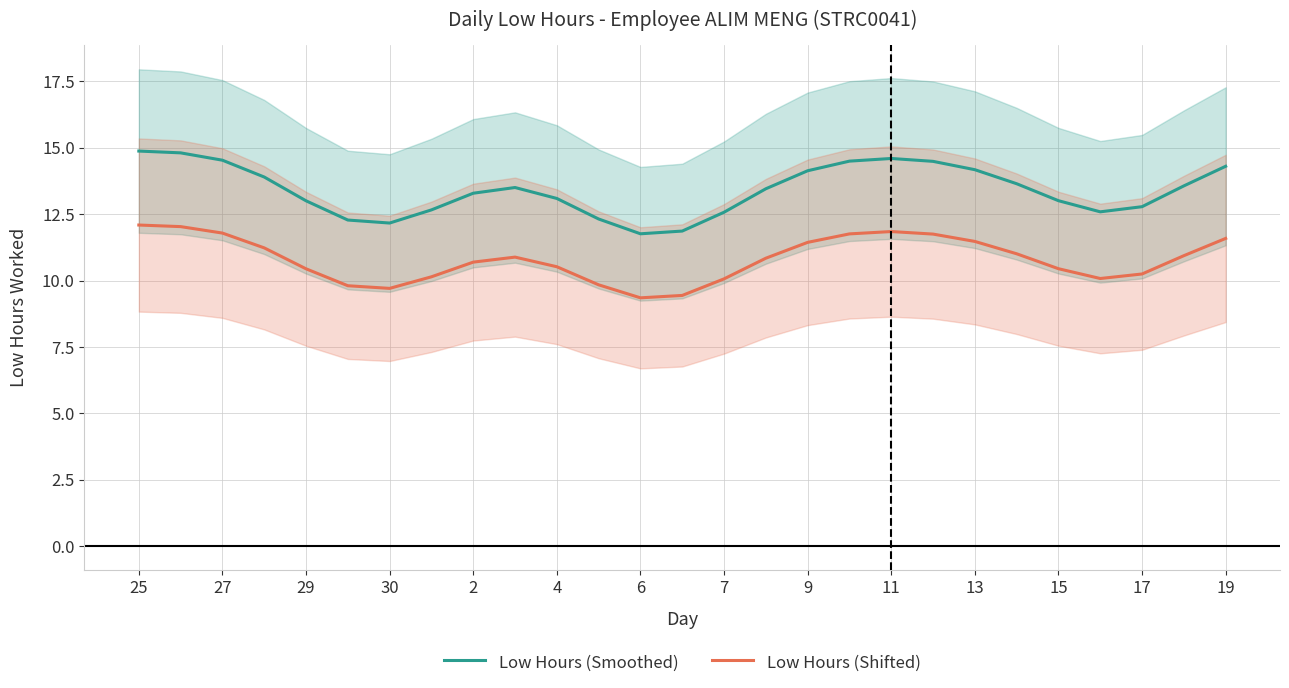

What is the highest value of the Low Hours (Shifted) series?

12.1